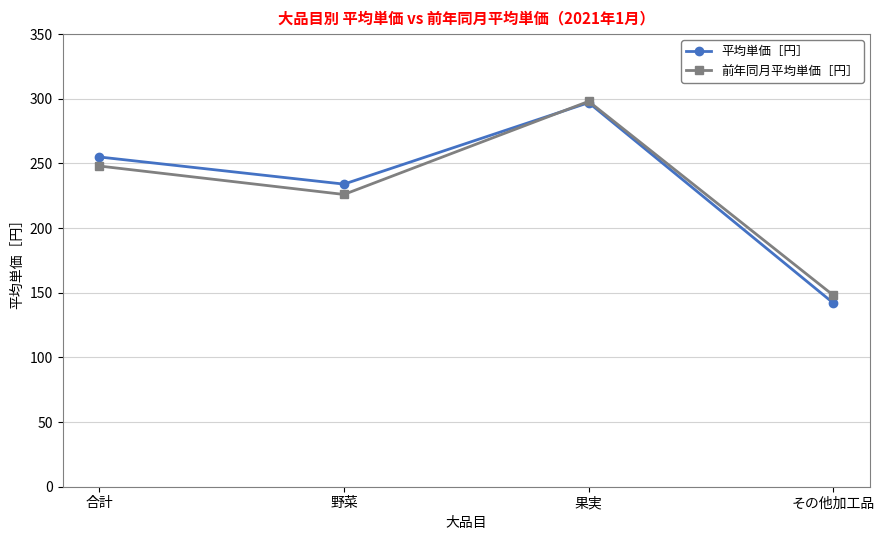

Where is the first local maximum for 平均単価［円］?

果実